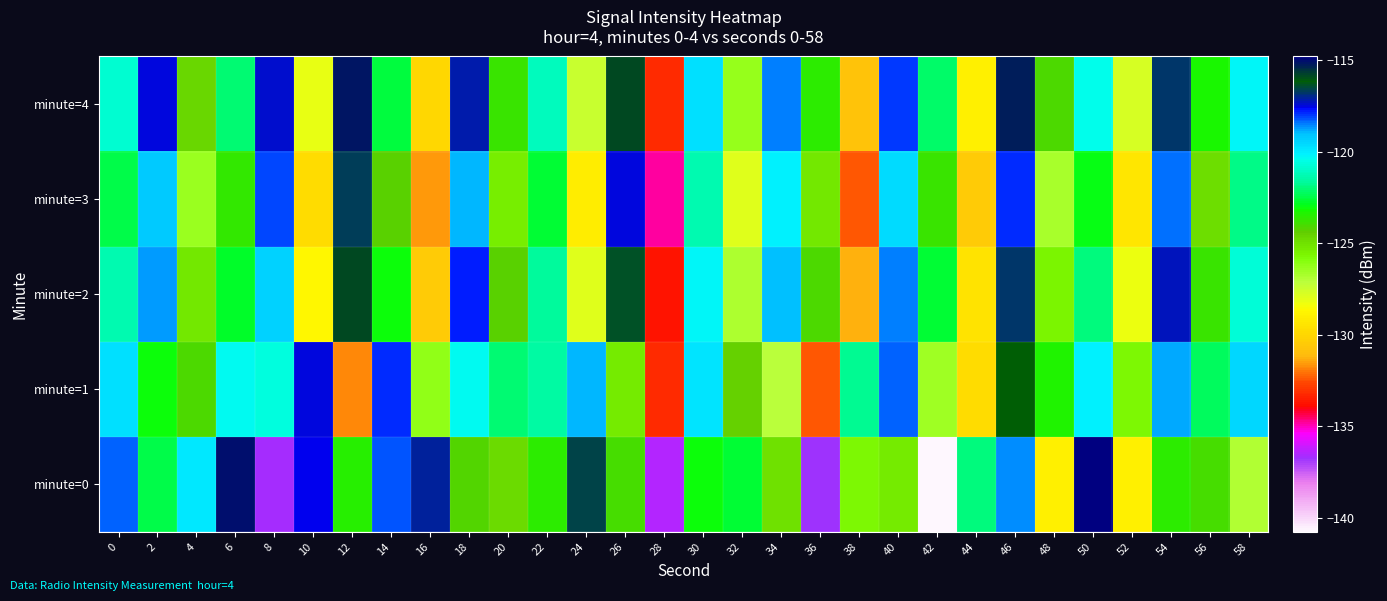

What is the smallest value displayed?

-140.7